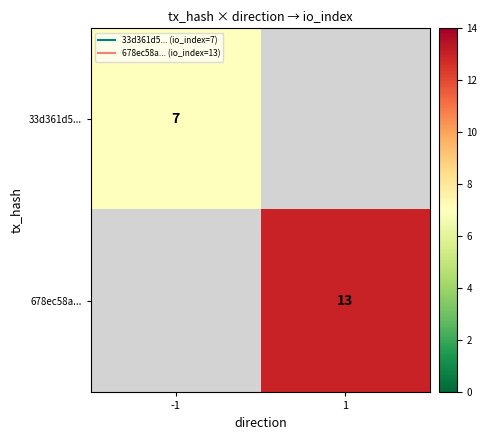

Which series has the widest spread of values?

33d361d5...